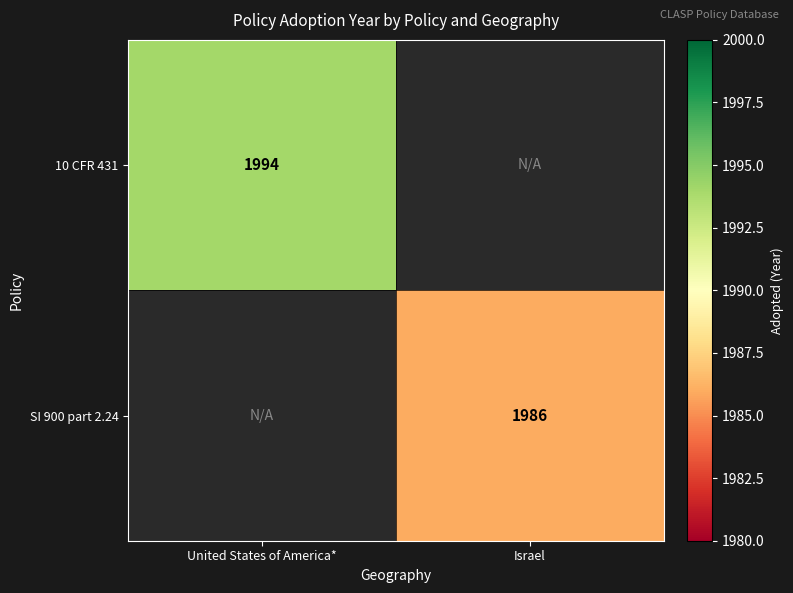

The value of 10 CFR 431 at United States of America* is 1053. True or false?

False